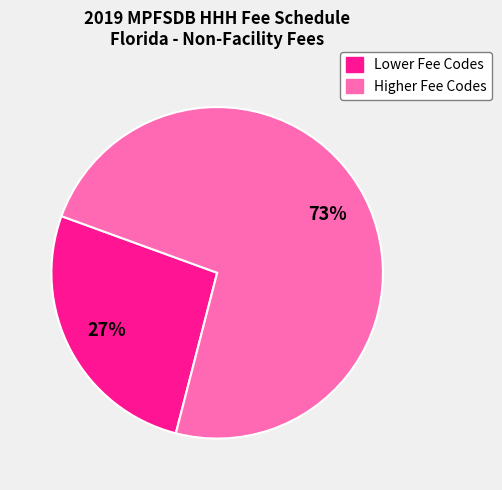

Which category has the smallest portion of the pie?

Lower Fee Codes